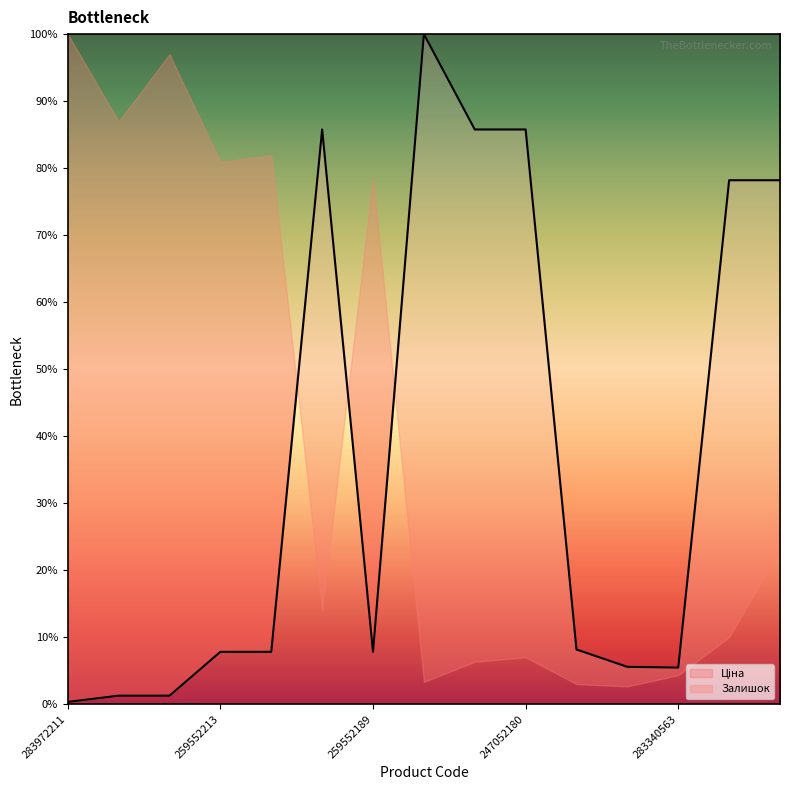

Where does the data first go above 7?

259552213